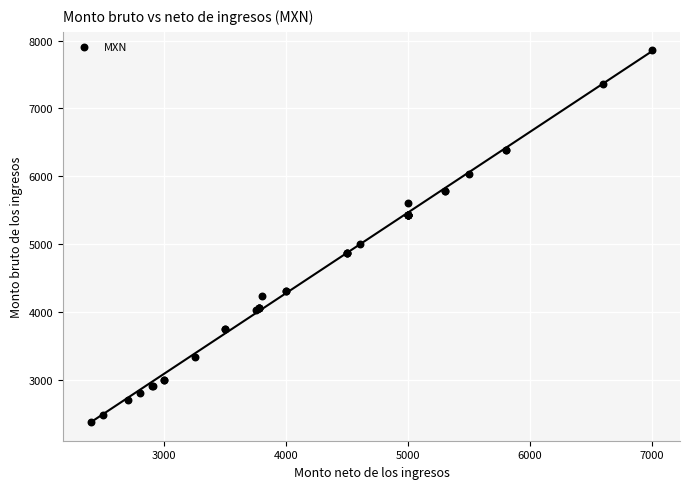

What Y value in the scatter plot is closest to 5114?

4993.9